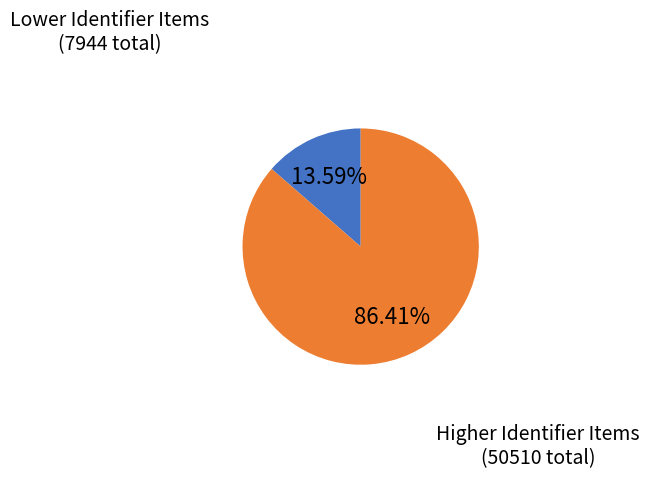

Is there a majority slice in this chart?

Yes